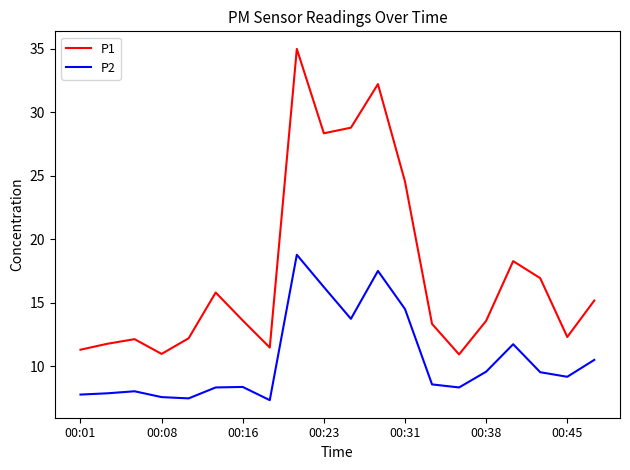

True or false: P2 and P1 cross at least once.

False